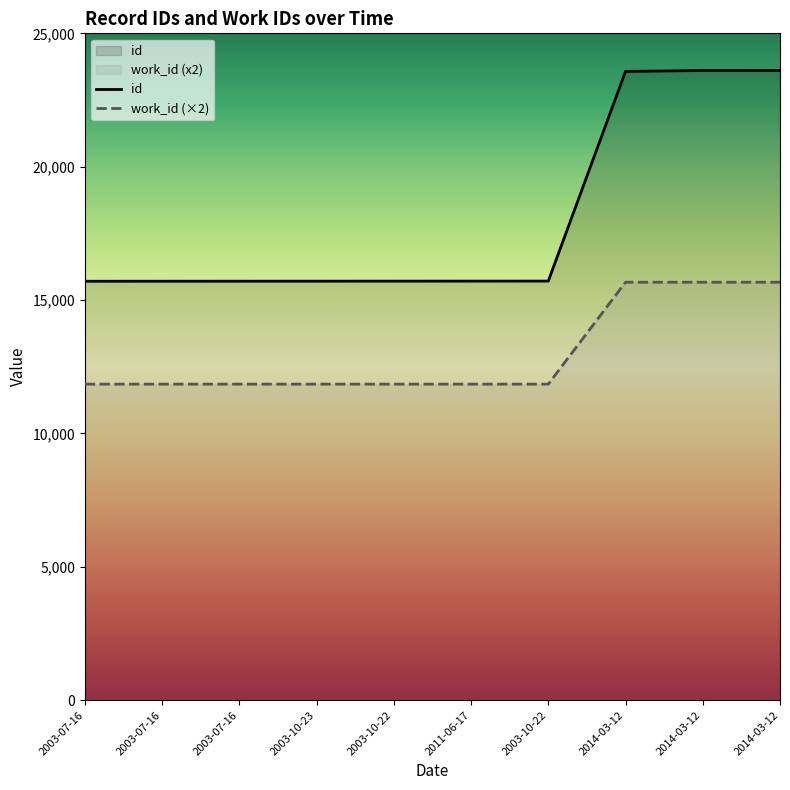

Count the number of categories in the chart.

10